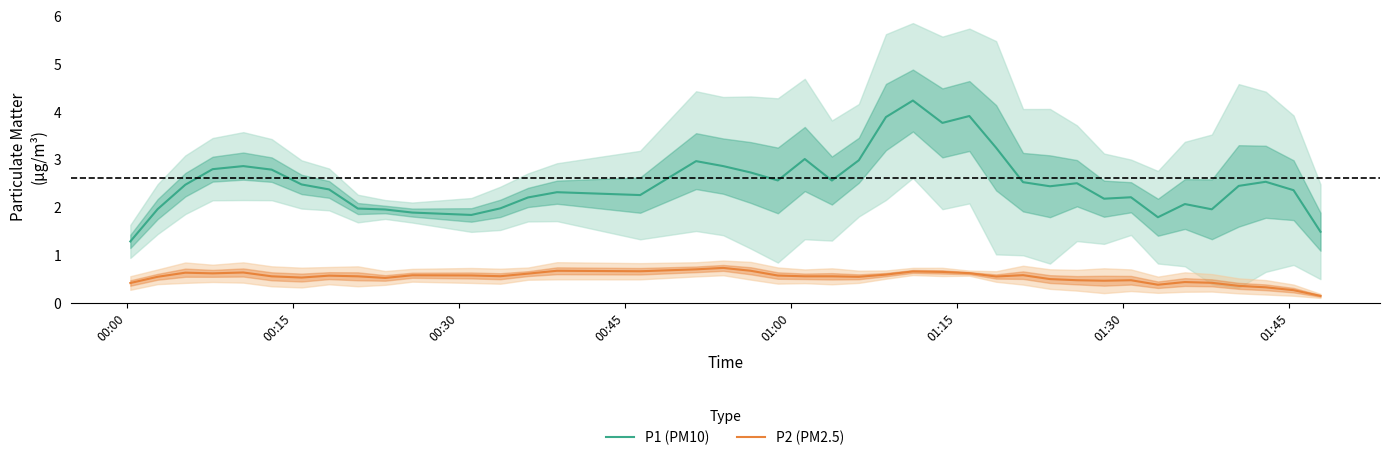

What is the highest value of the P2 (PM2.5) series?

0.7